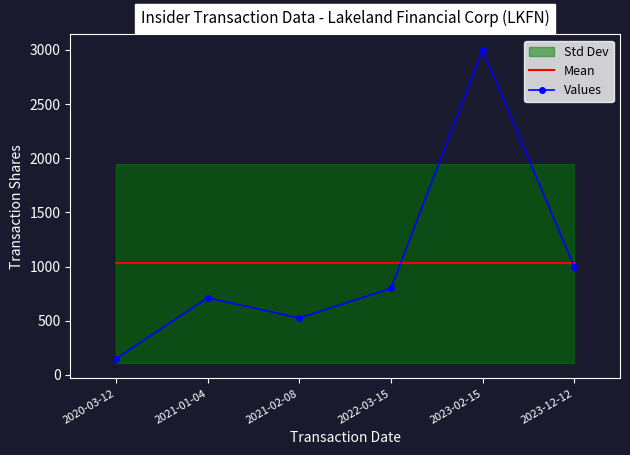

Reading left to right, transcribe all the data shown in this chart.

Mean: 2020-03-12=1031.2	2021-01-04=1031.2	2021-02-08=1031.2	2022-03-15=1031.2	2023-02-15=1031.2	2023-12-12=1031.2
Values: 2020-03-12=150.0	2021-01-04=712.0	2021-02-08=525.0	2022-03-15=800.0	2023-02-15=3000.0	2023-12-12=1000.0